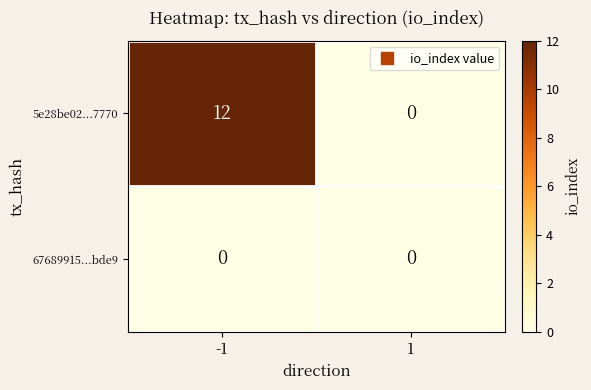

Which series has the largest total across all categories?

5e28be02...7770